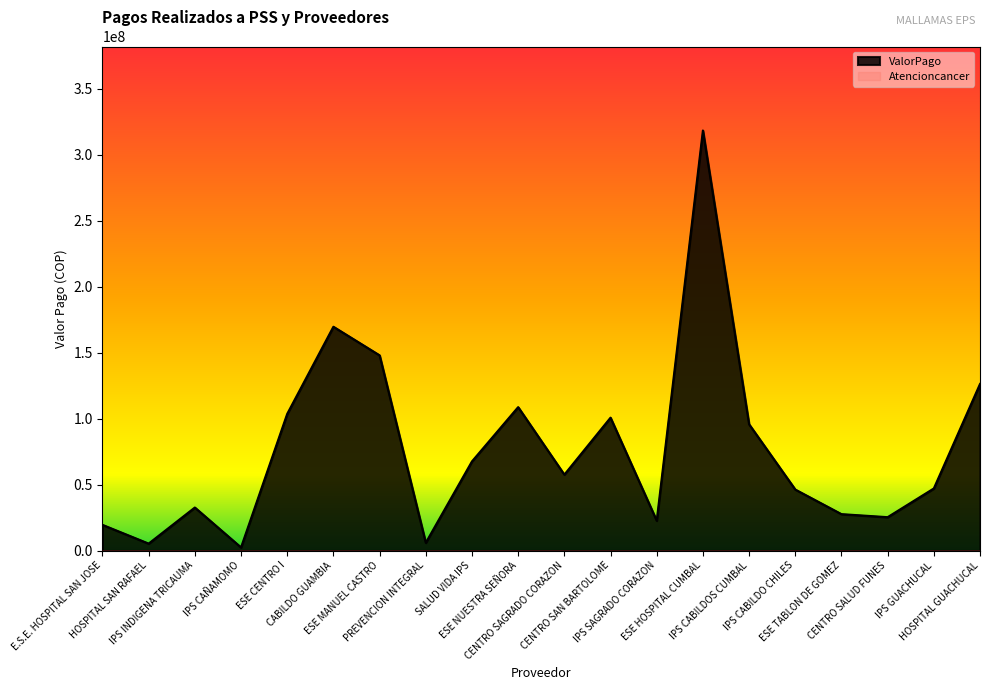

What is the greatest value displayed?

318241773